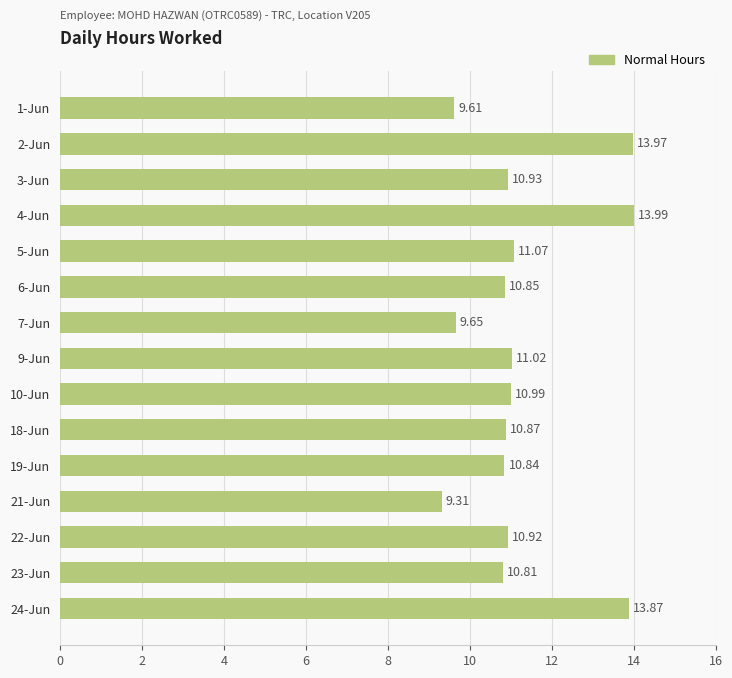

What is the average value?

11.2